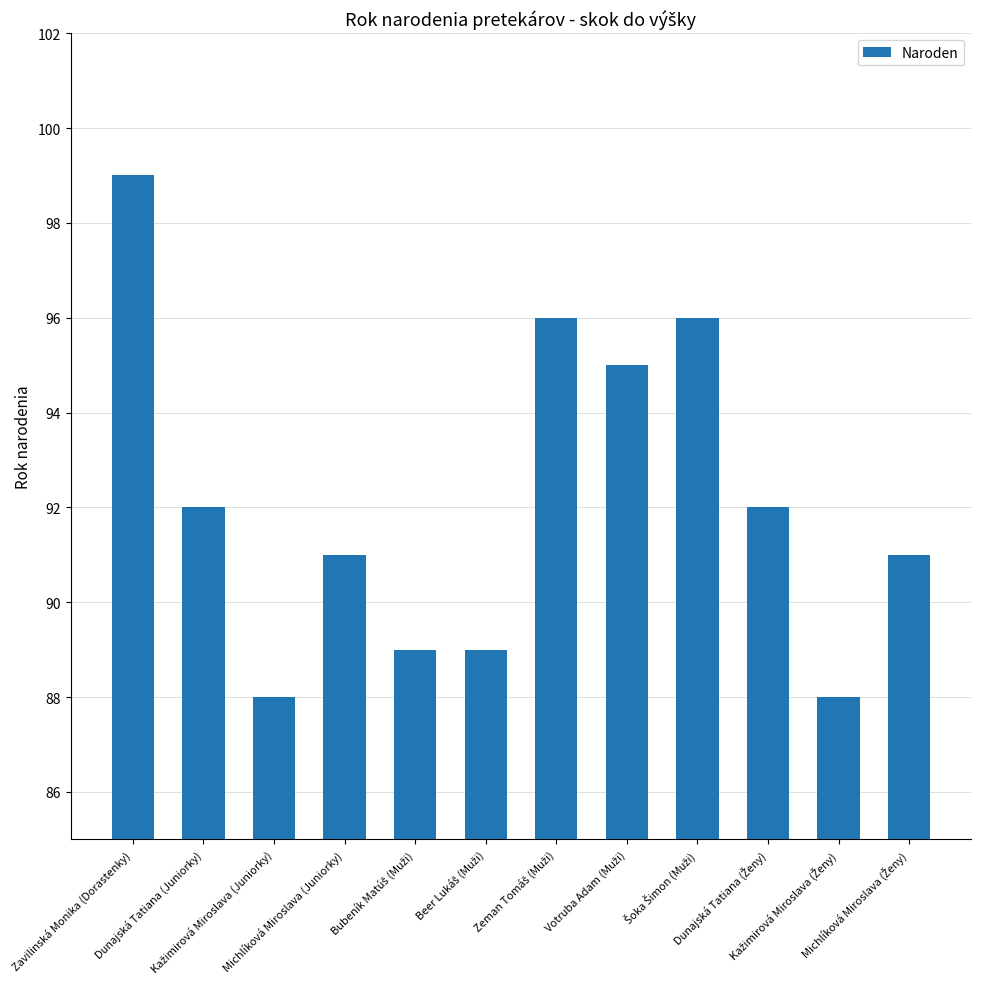

What is the value of the 8th bar from the left?

95